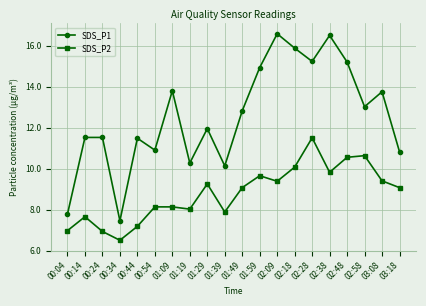

Which series has the largest range (max minus min)?

SDS_P1